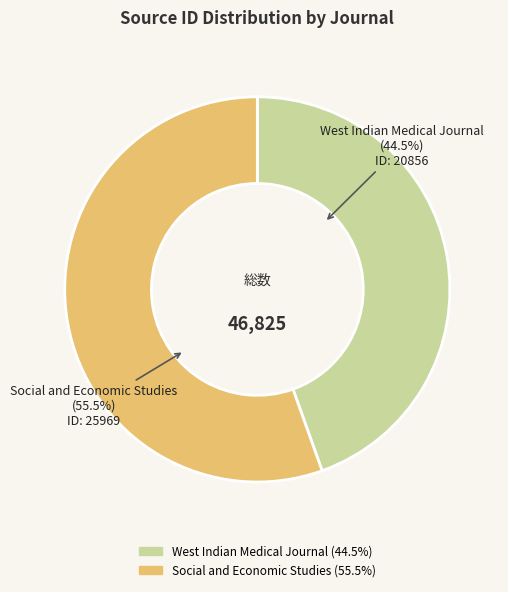

Which slice is the largest?

Social and Economic Studies